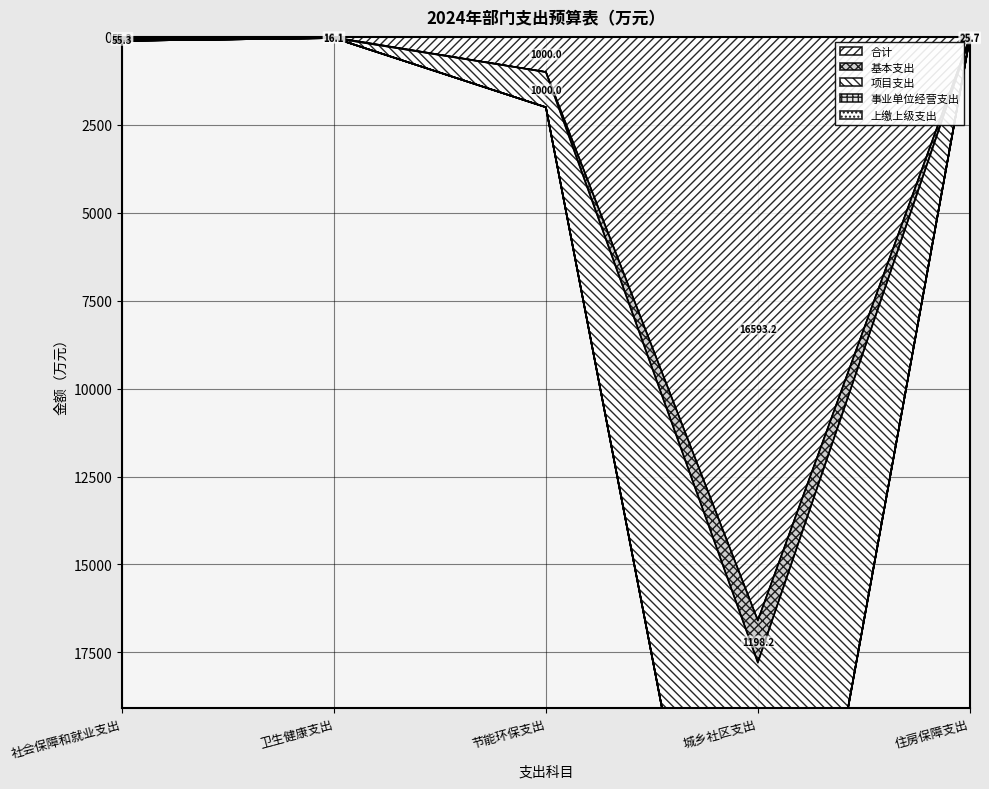

What is the average value of the 合计 series?

3538.1